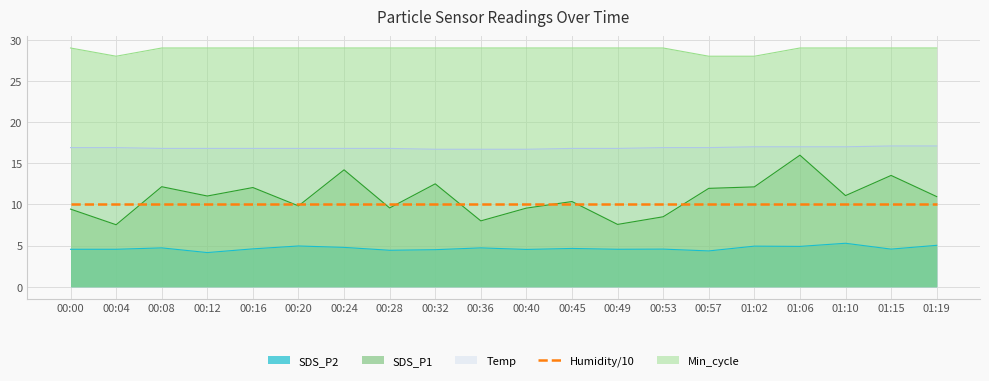

What is the value of the SDS_P2 point at the 13th from the left?

4.5